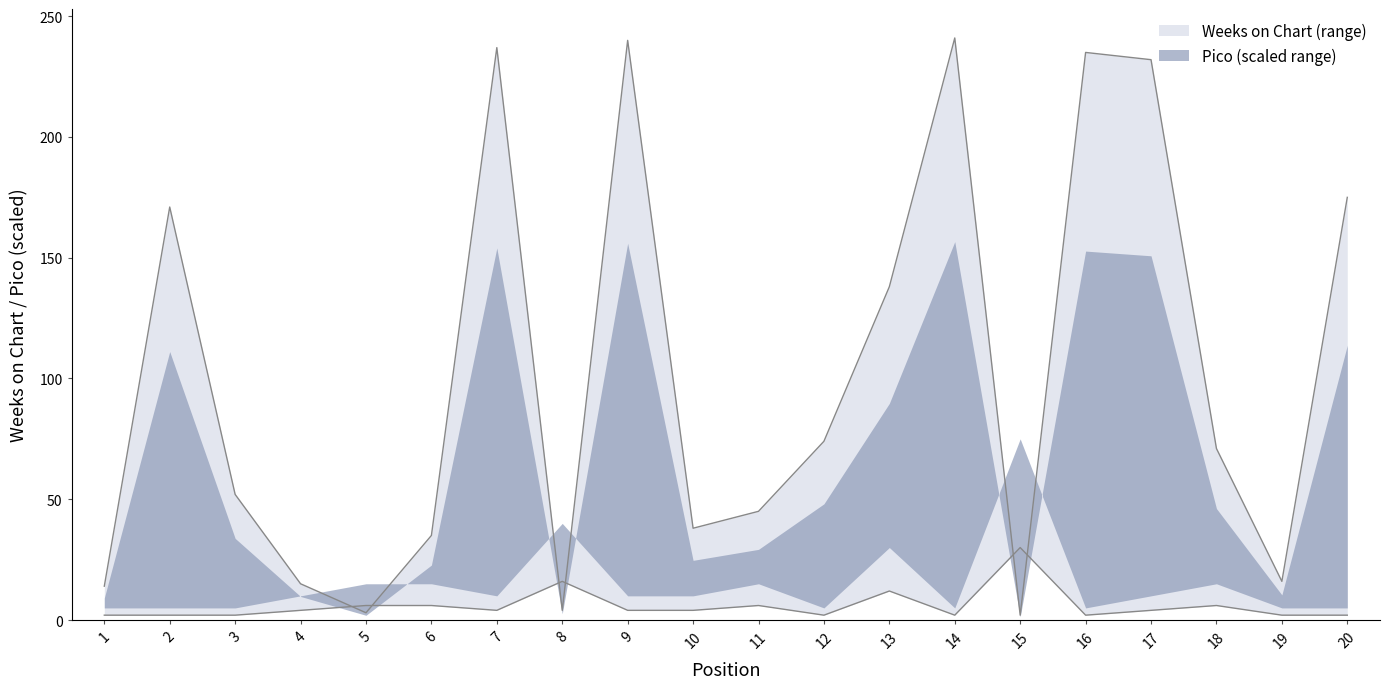

The value of Pico at 17 is 4. True or false?

True